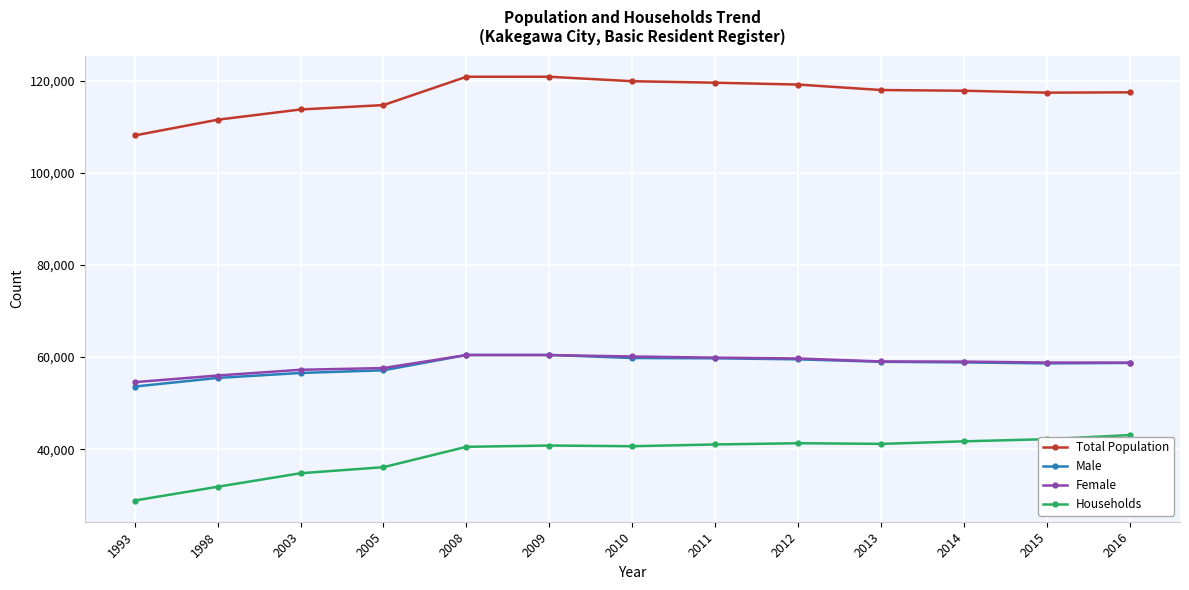

Where is Female nearest to the value 57496?

2005